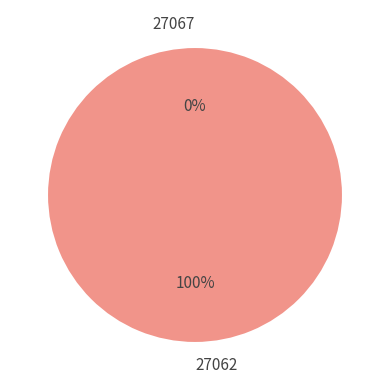

What is the total percentage of 27062 and 27067?

100.0%